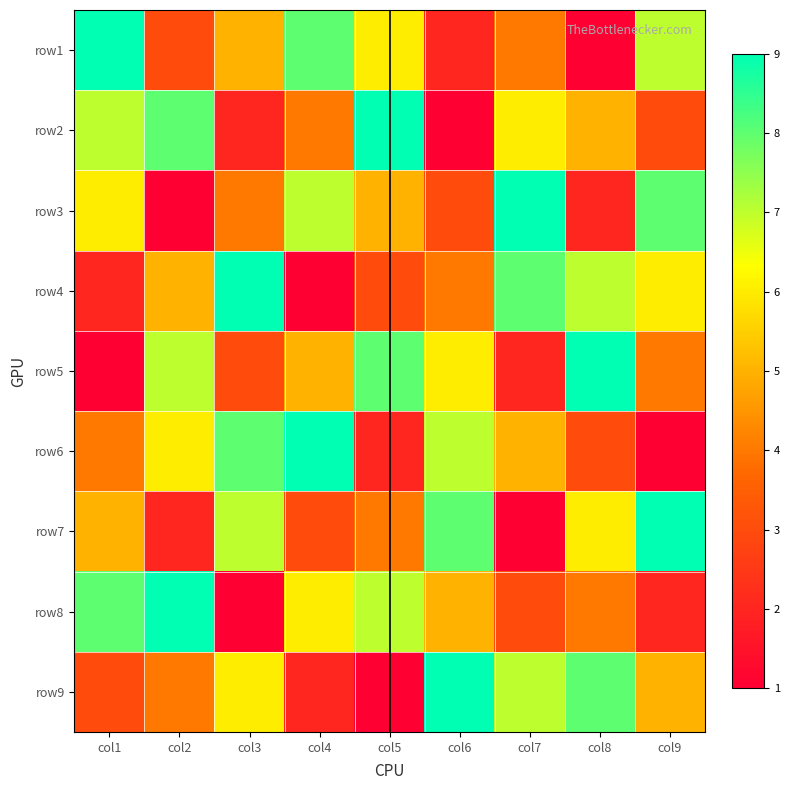

What is the total value across all series at col1?

45